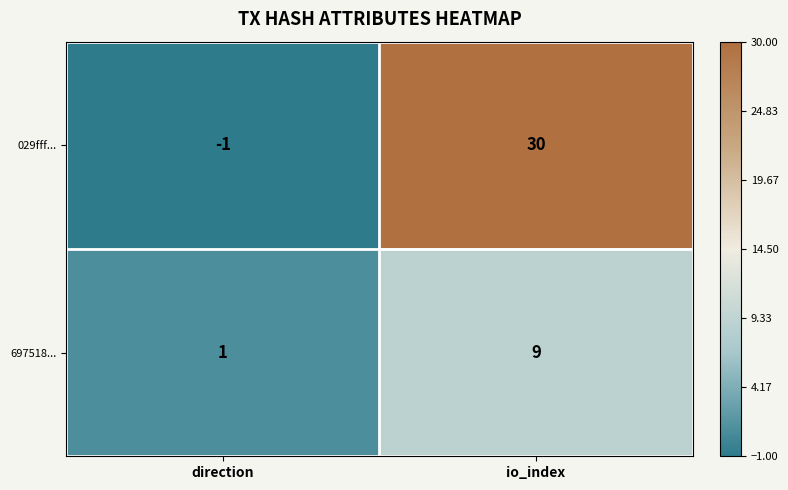

What is the difference between the highest and lowest values at io_index?

21